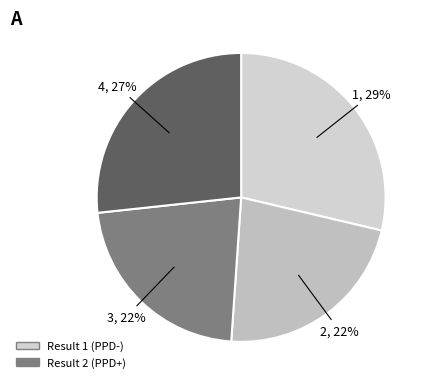

To the nearest percent, what is the average slice percentage?

25%